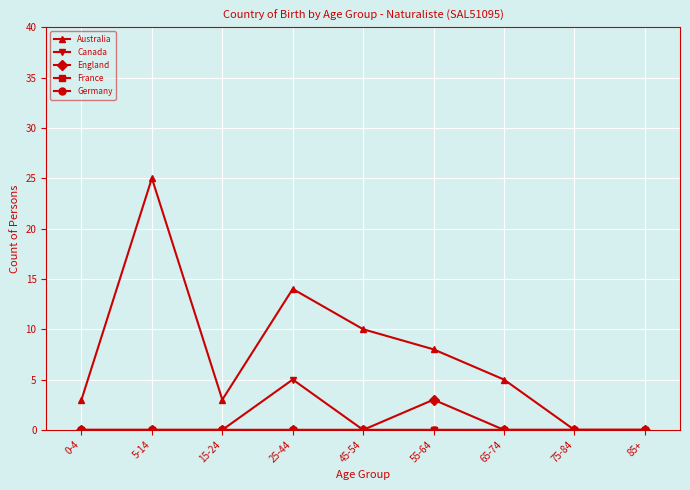

Which series changed the most between 15-24 and 75-84?

Australia